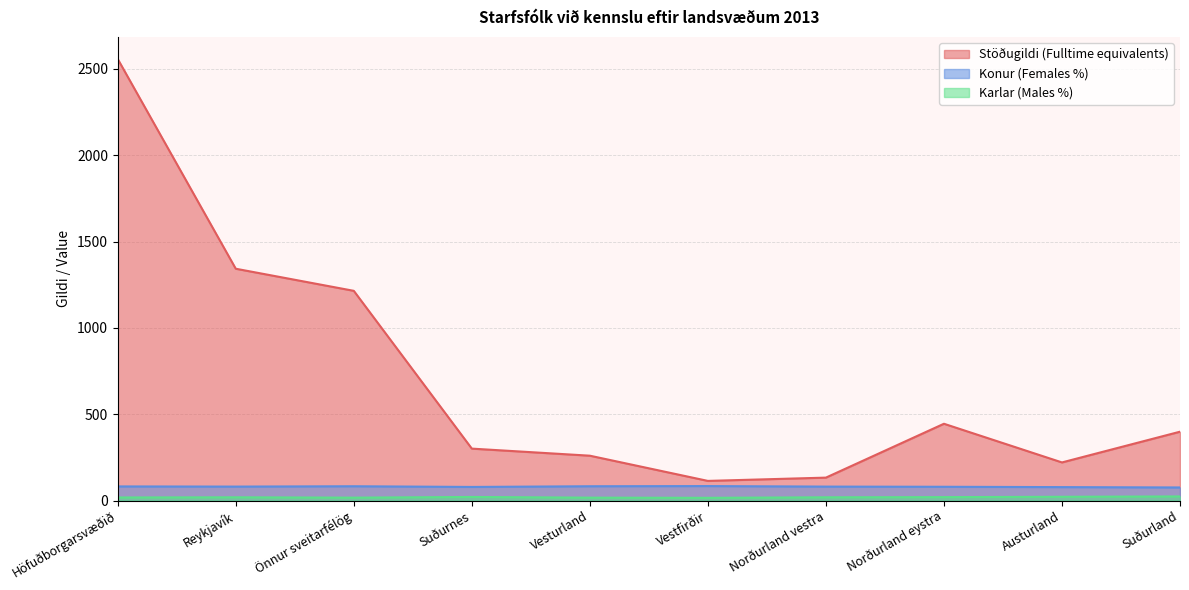

True or false: Konur (Females %) has a value of 81 at Reykjavík.

True